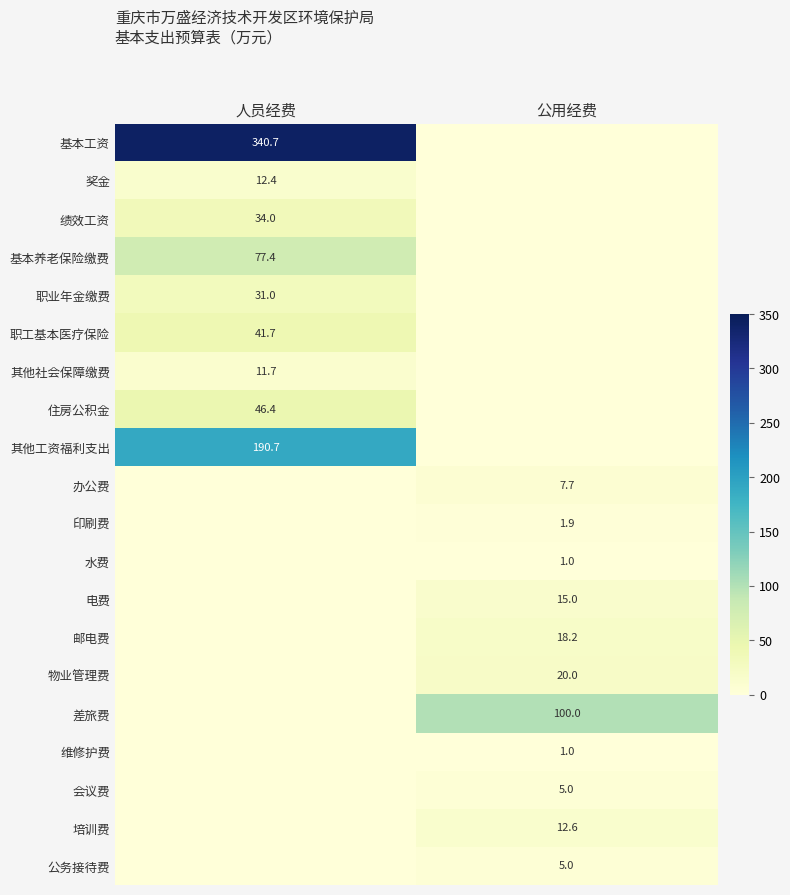

The value of 电费 at 公用经费 is 24.9. True or false?

False